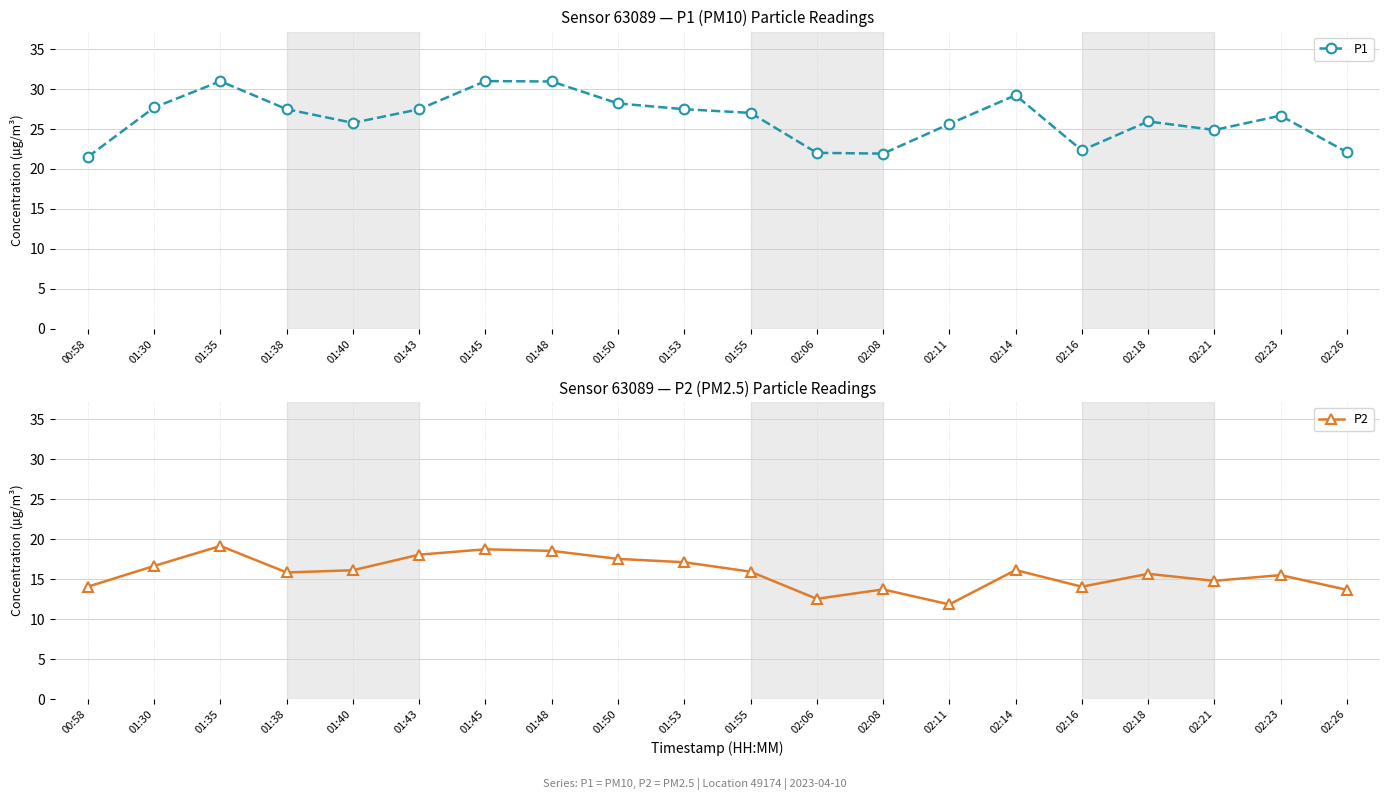

What are all the series names shown in the legend?

P1, P2